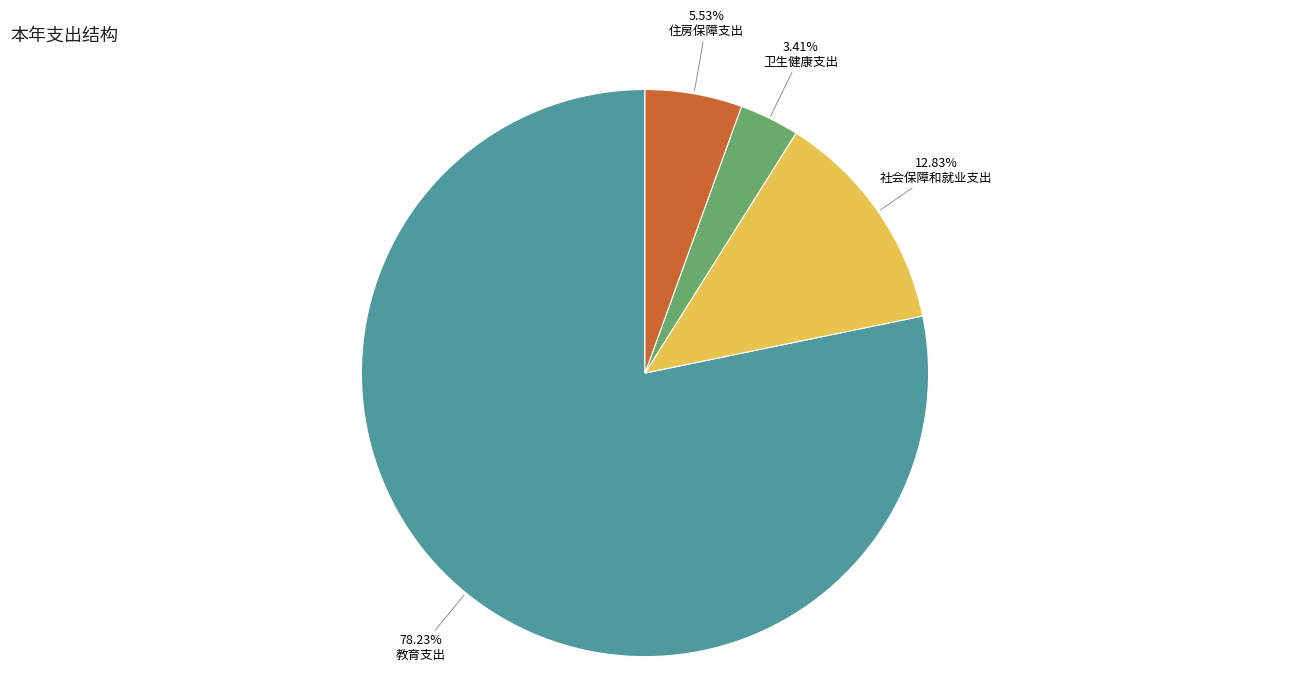

Is there a majority slice in this chart?

Yes